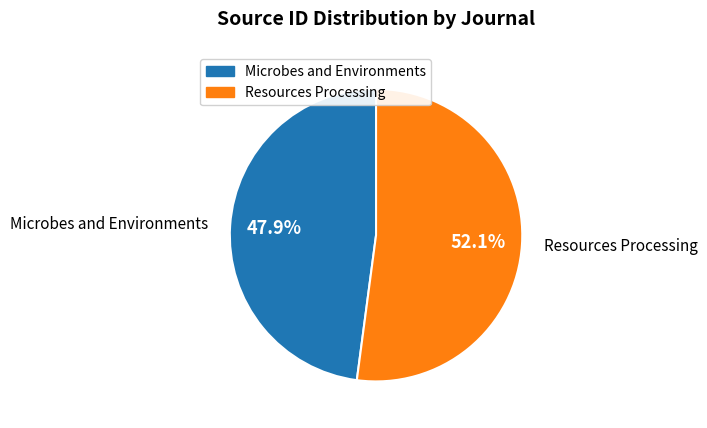

Is there a majority slice in this chart?

Yes